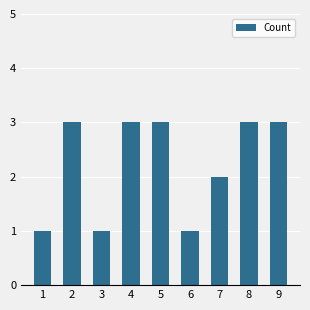

What is the difference between the second highest and second lowest values?

2